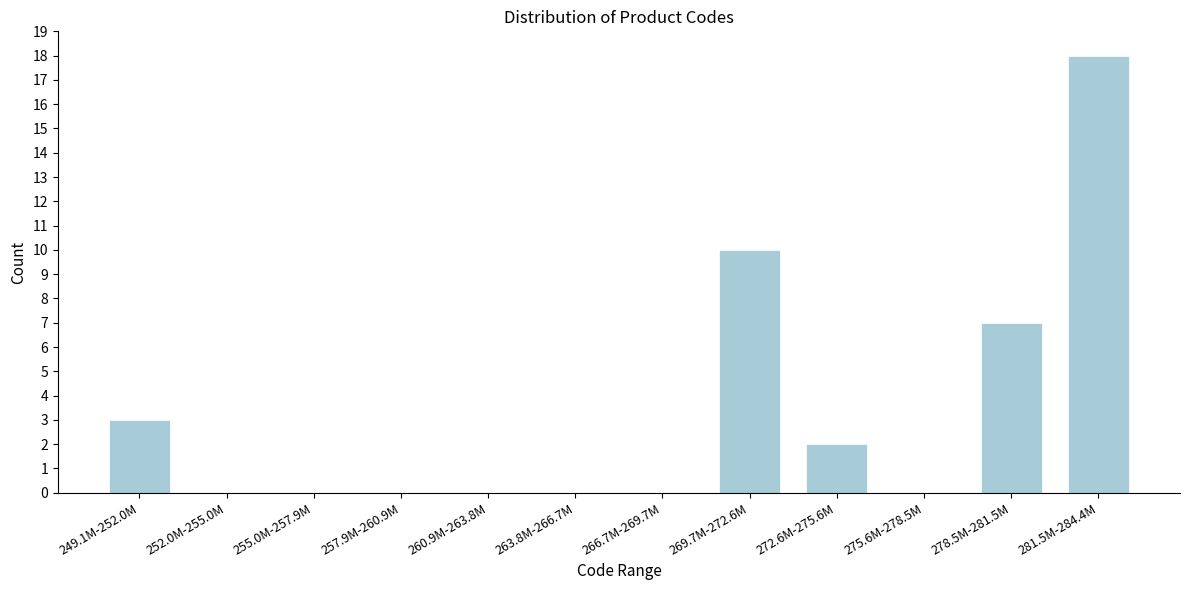

Reading left to right, transcribe all the data shown in this chart.

249.1M-252.0M=3	252.0M-255.0M=0	255.0M-257.9M=0	257.9M-260.9M=0	260.9M-263.8M=0	263.8M-266.7M=0	266.7M-269.7M=0	269.7M-272.6M=10	272.6M-275.6M=2	275.6M-278.5M=0	278.5M-281.5M=7	281.5M-284.4M=18